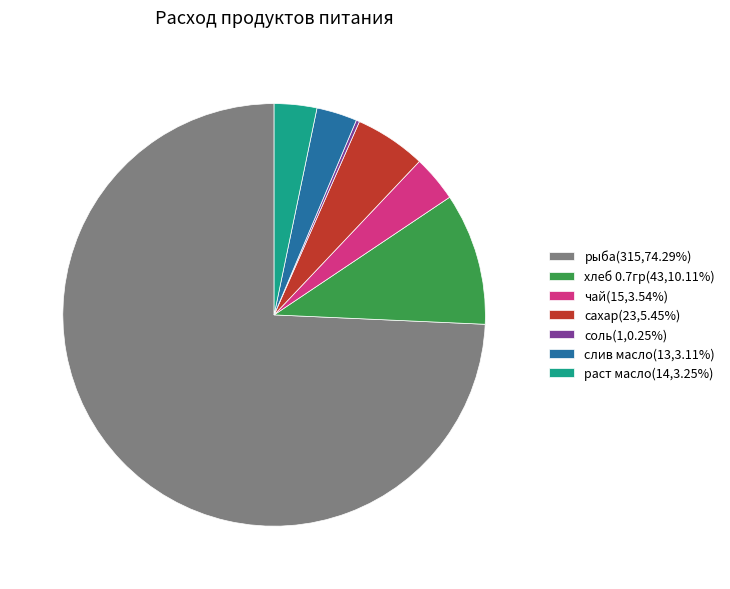

Is хлеб 0.7гр(43,10.11%) the majority of the pie?

No